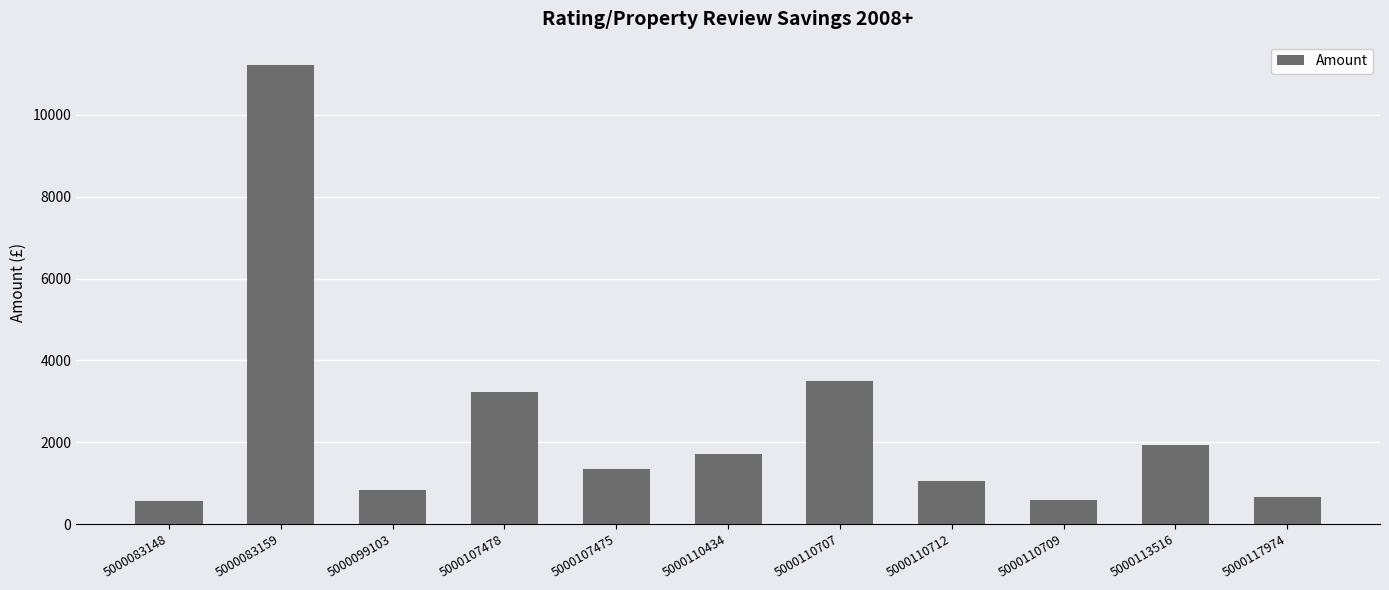

The value at 5000110707 is 744.8. True or false?

False